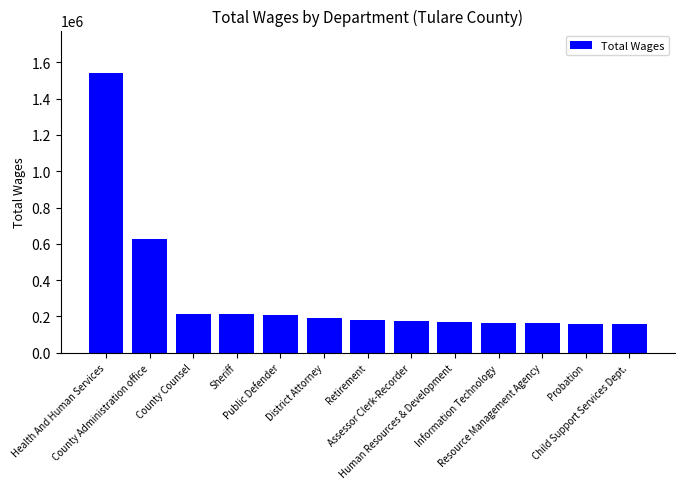

What position from the left is Health And Human Services?

1